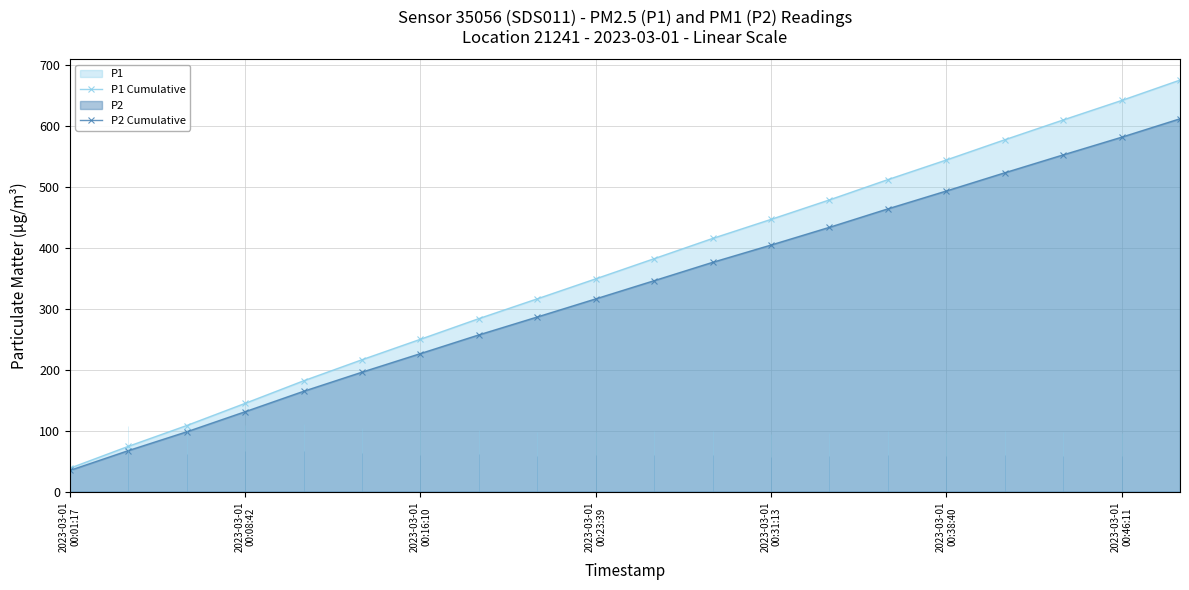

True or false: P2 Cumulative has more than 0 points higher than both neighbors.

False